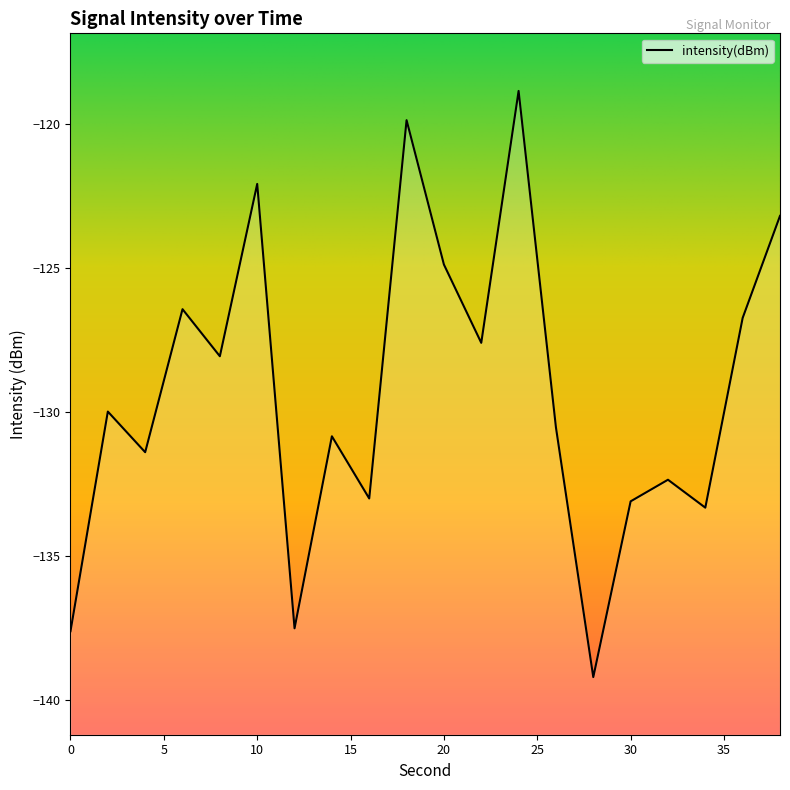

What is the change in value from 24 to 26?

-11.7